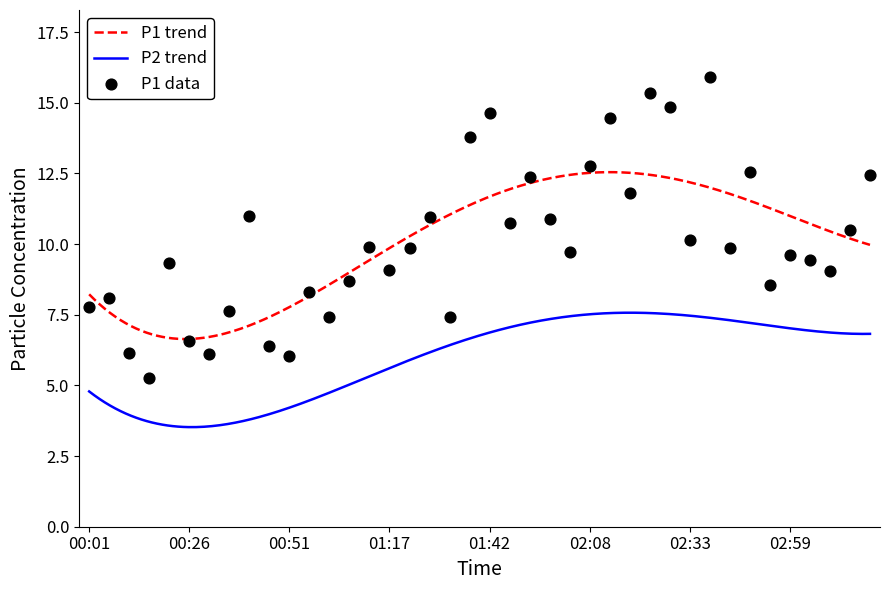

What is the ratio of the value at 00:46 to the value at 00:36?

0.8